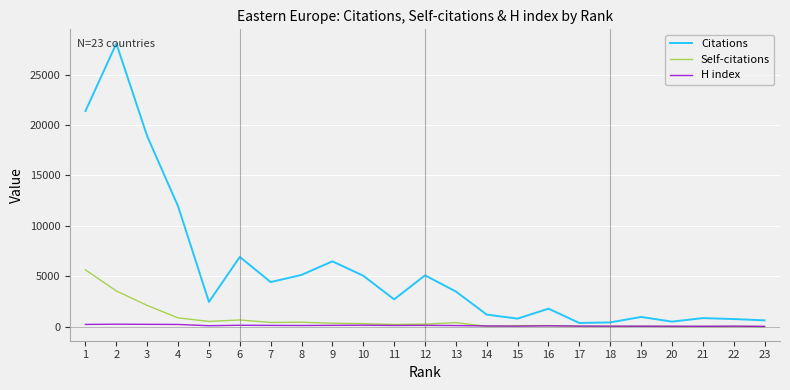

How many lines are shown in the chart?

3